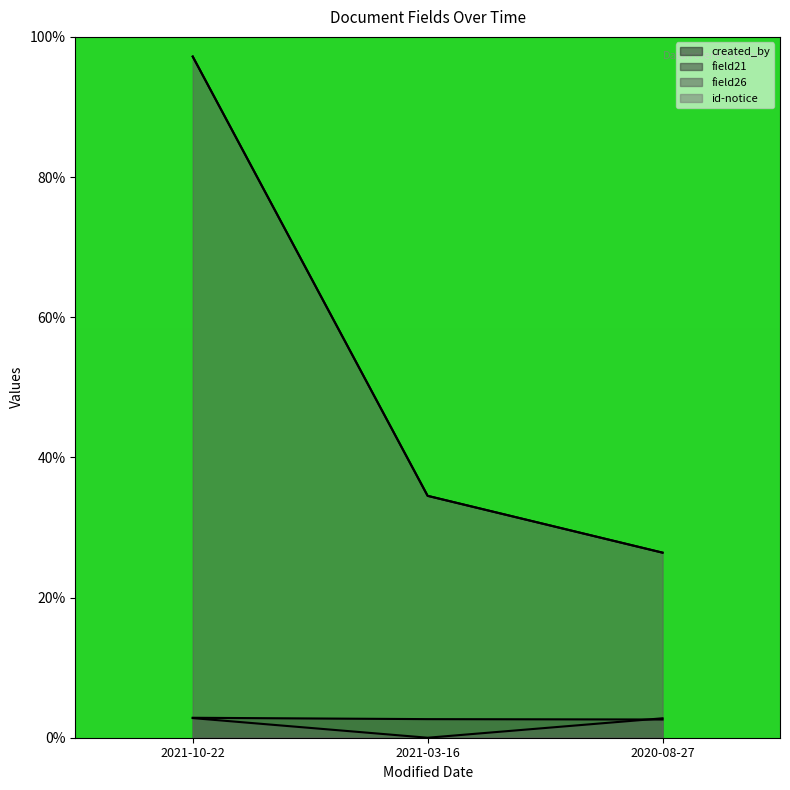

What is the label of the 1st point from the right?

2020-08-27